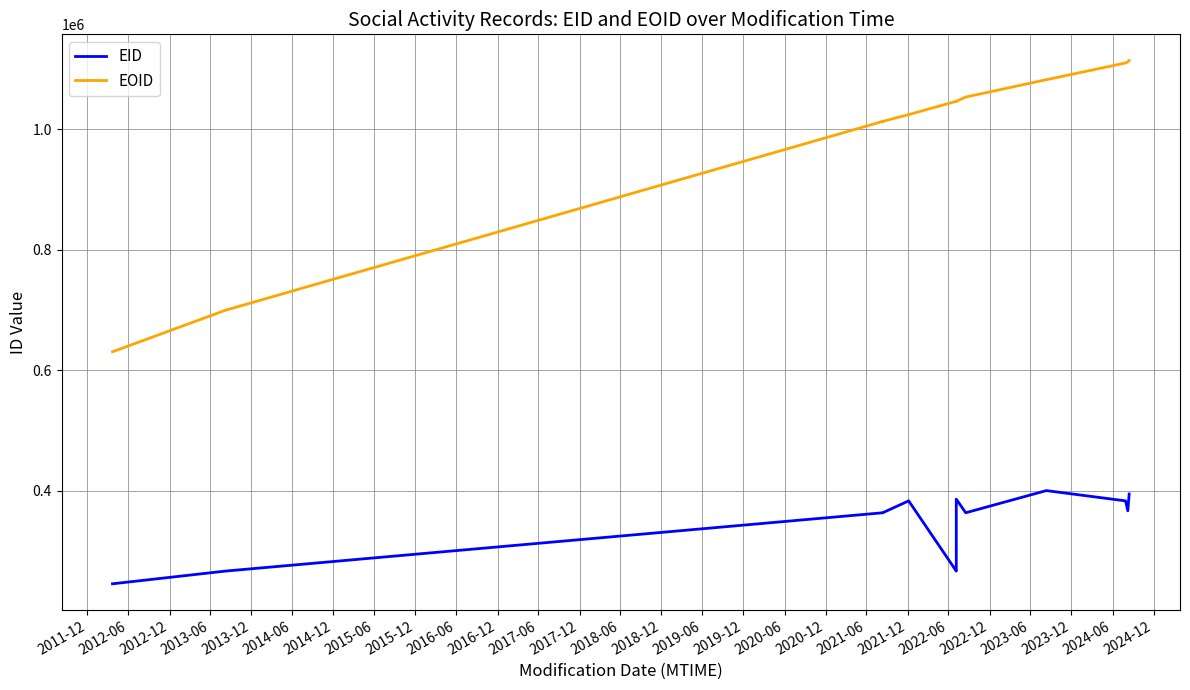

Is the value of EOID at 2023-12 greater than the value of EID at 2020-06?

Yes